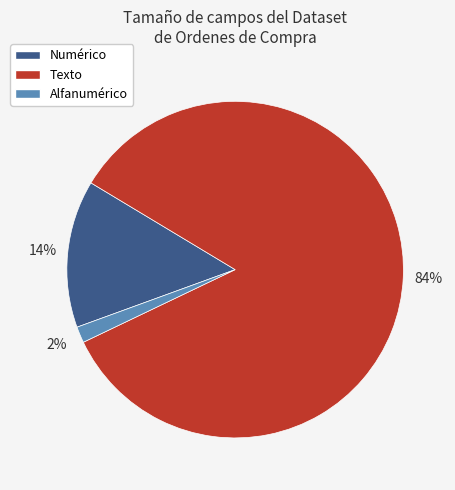

To the nearest percent, what is the average slice percentage?

33%